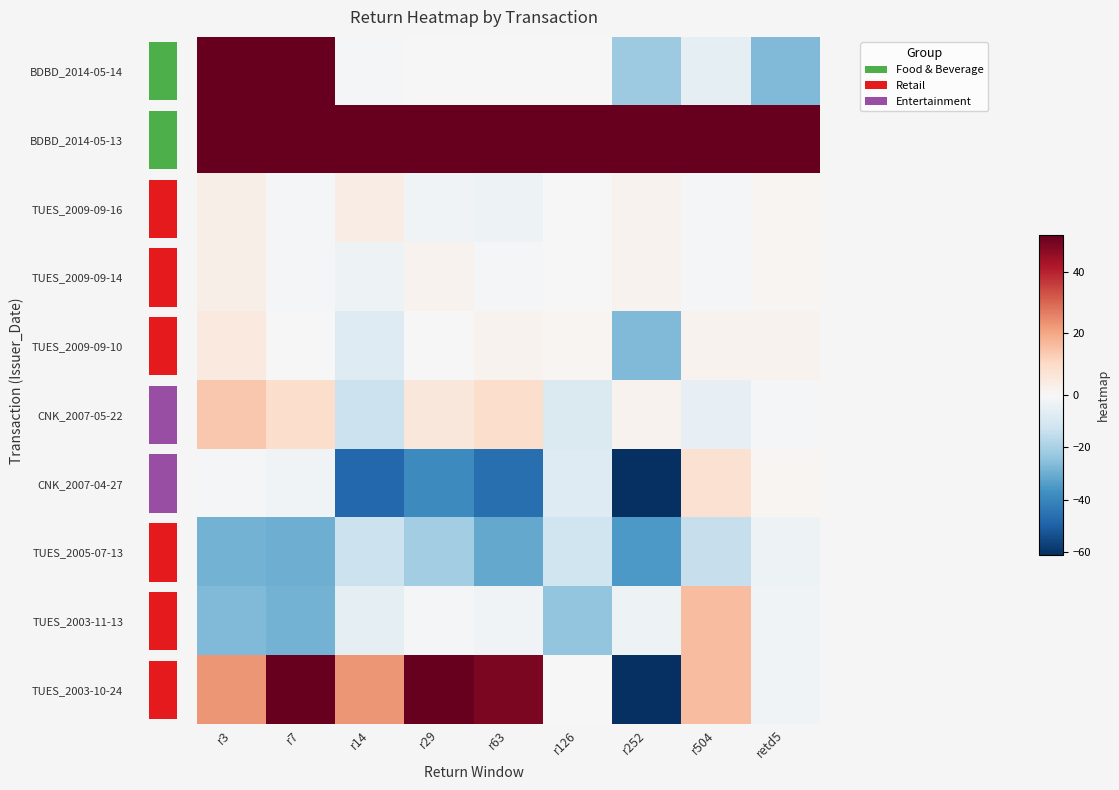

Count the number of data series in this chart.

10